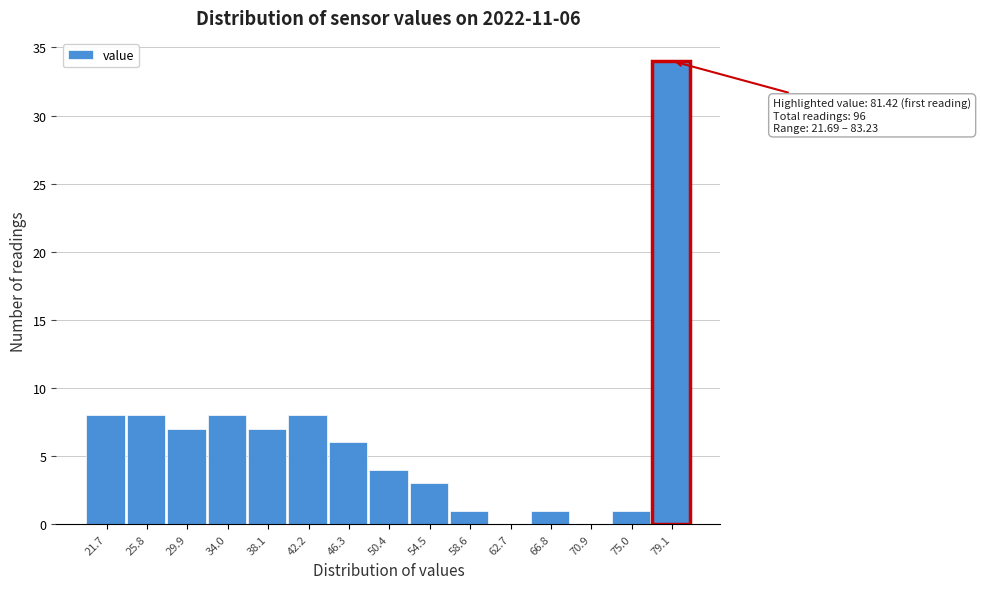

Reading left to right, transcribe all the data shown in this chart.

21.7=8	25.8=8	29.9=7	34.0=8	38.1=7	42.2=8	46.3=6	50.4=4	54.5=3	58.6=1	62.7=0	66.8=1	70.9=0	75.0=1	79.1=34